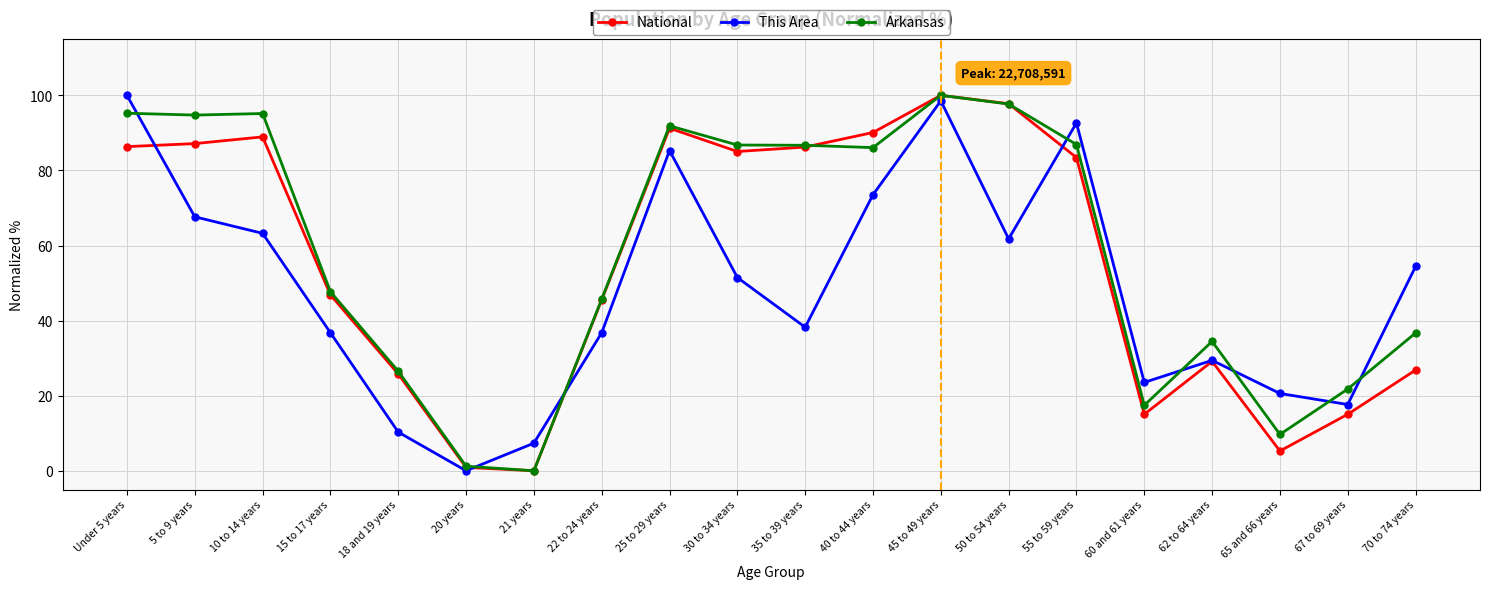

What is the label of the 13th point from the left?

45 to 49 years